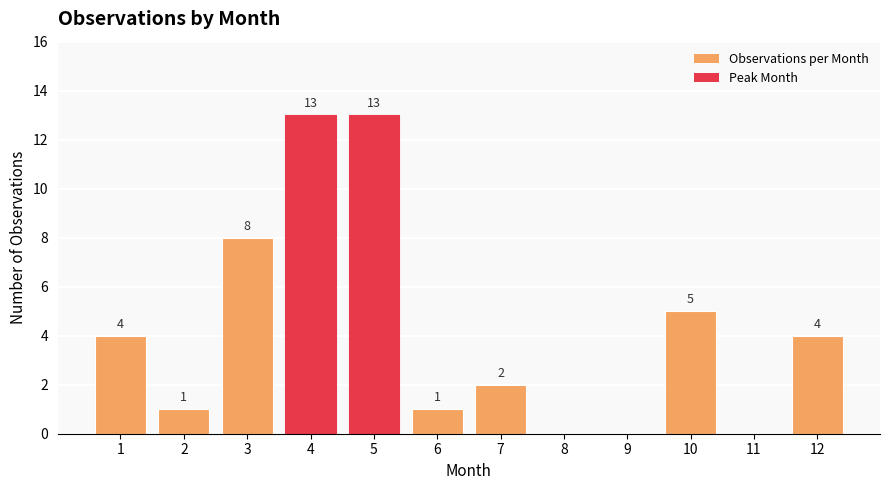

Is it true that the value at 11 is -4?

False